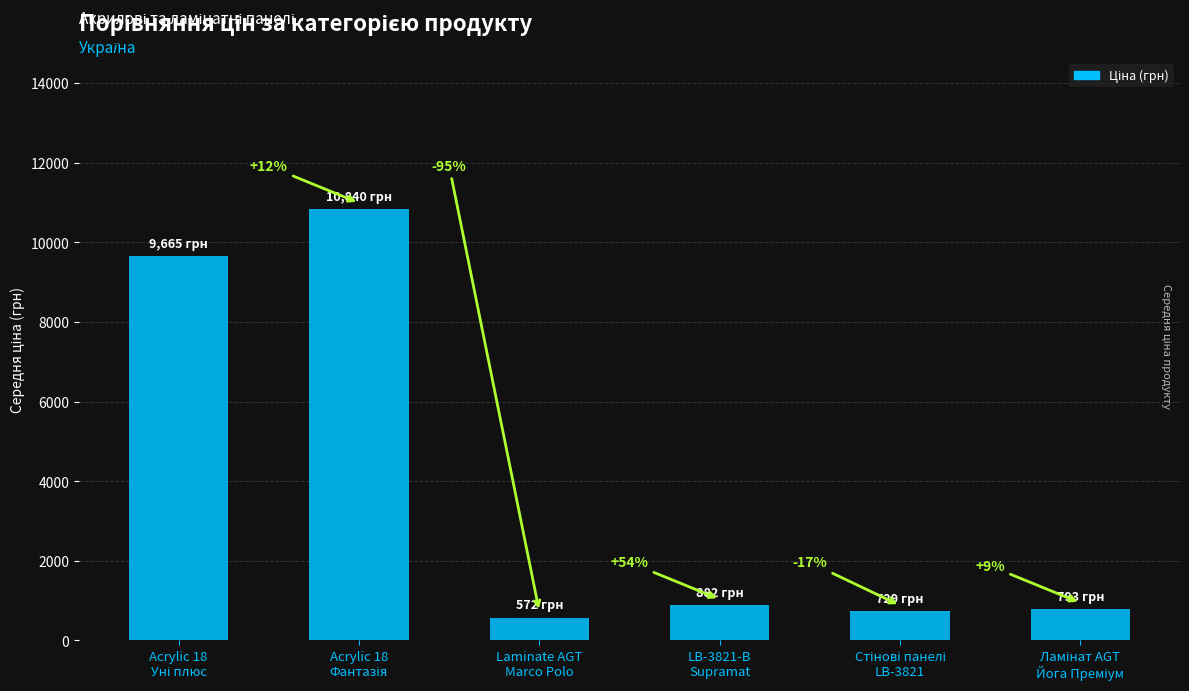

Approximately how many times larger is the value at Laminate AGT
Marco Polo compared to Ламінат AGT
Йога Преміум?

0.7